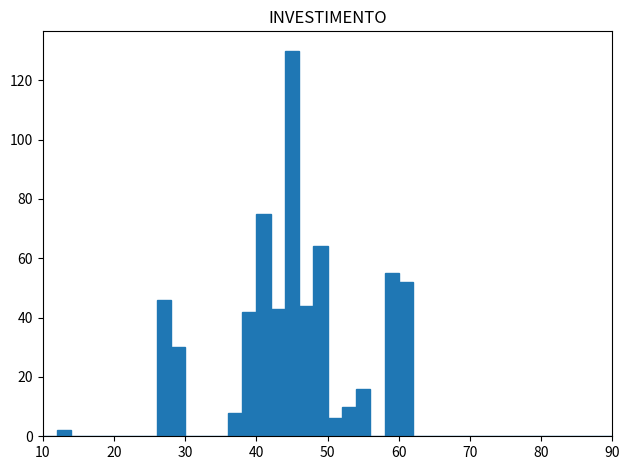

Around what value on the x-axis is the tallest bar? Give the approximate position of its centre, as read against the axis.

45